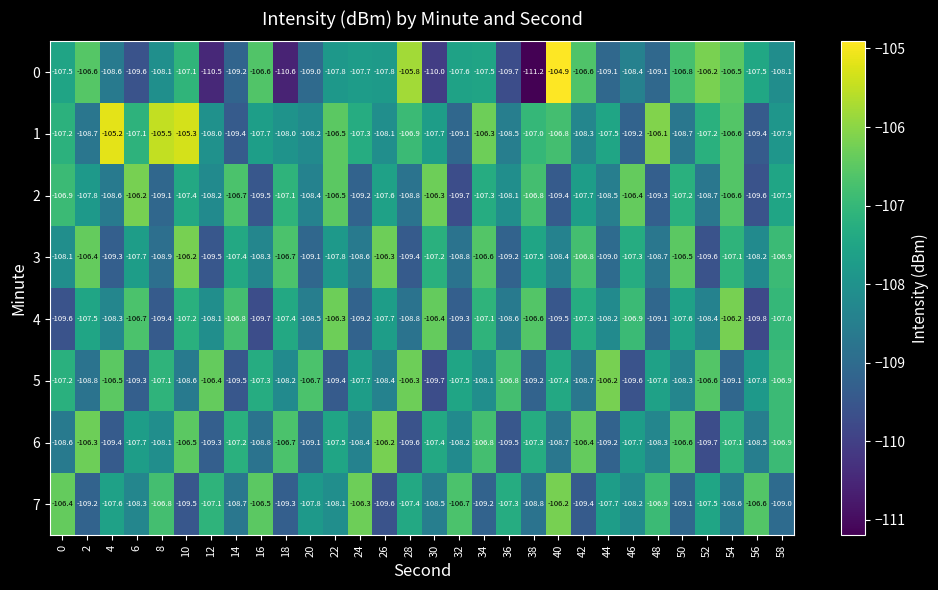

How many series are shown in this chart?

8